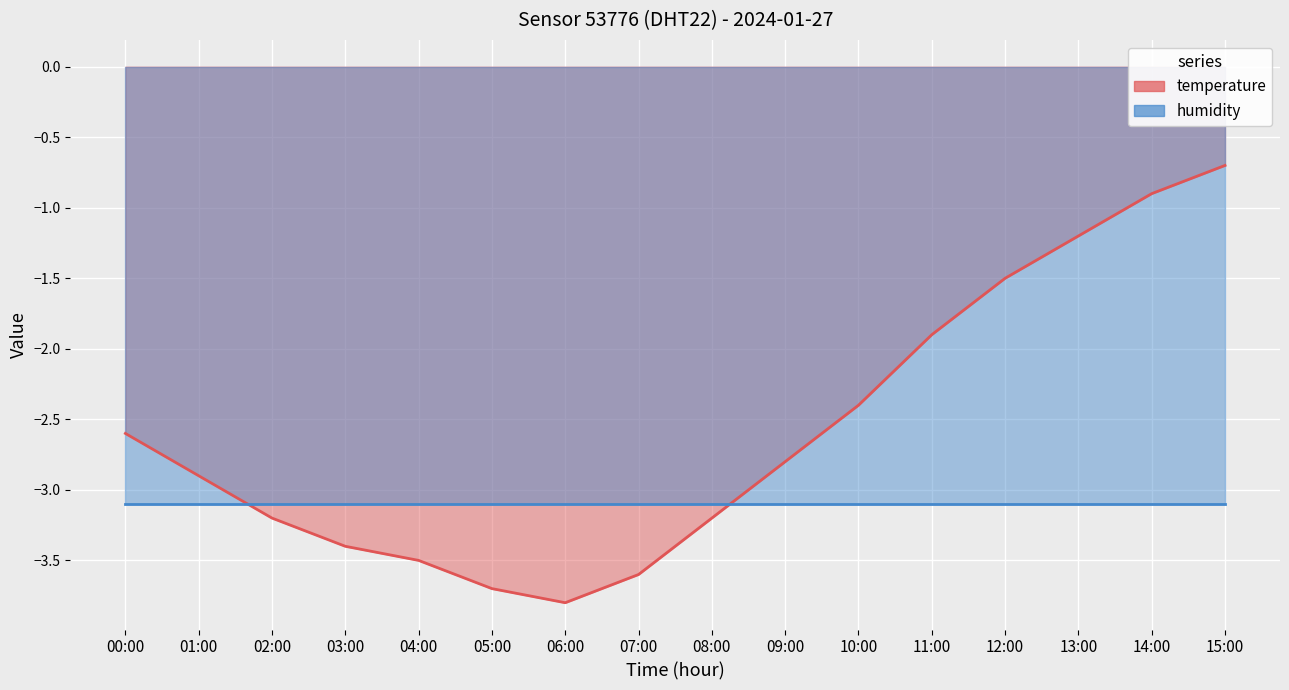

What is the sum of the values at 10:00 and 12:00?

-3.9